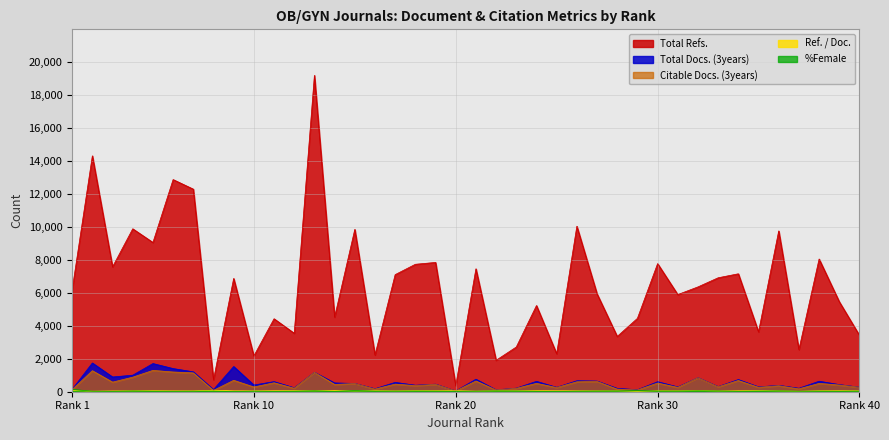

At which label does Total Docs. (3years) first exceed 501?

2